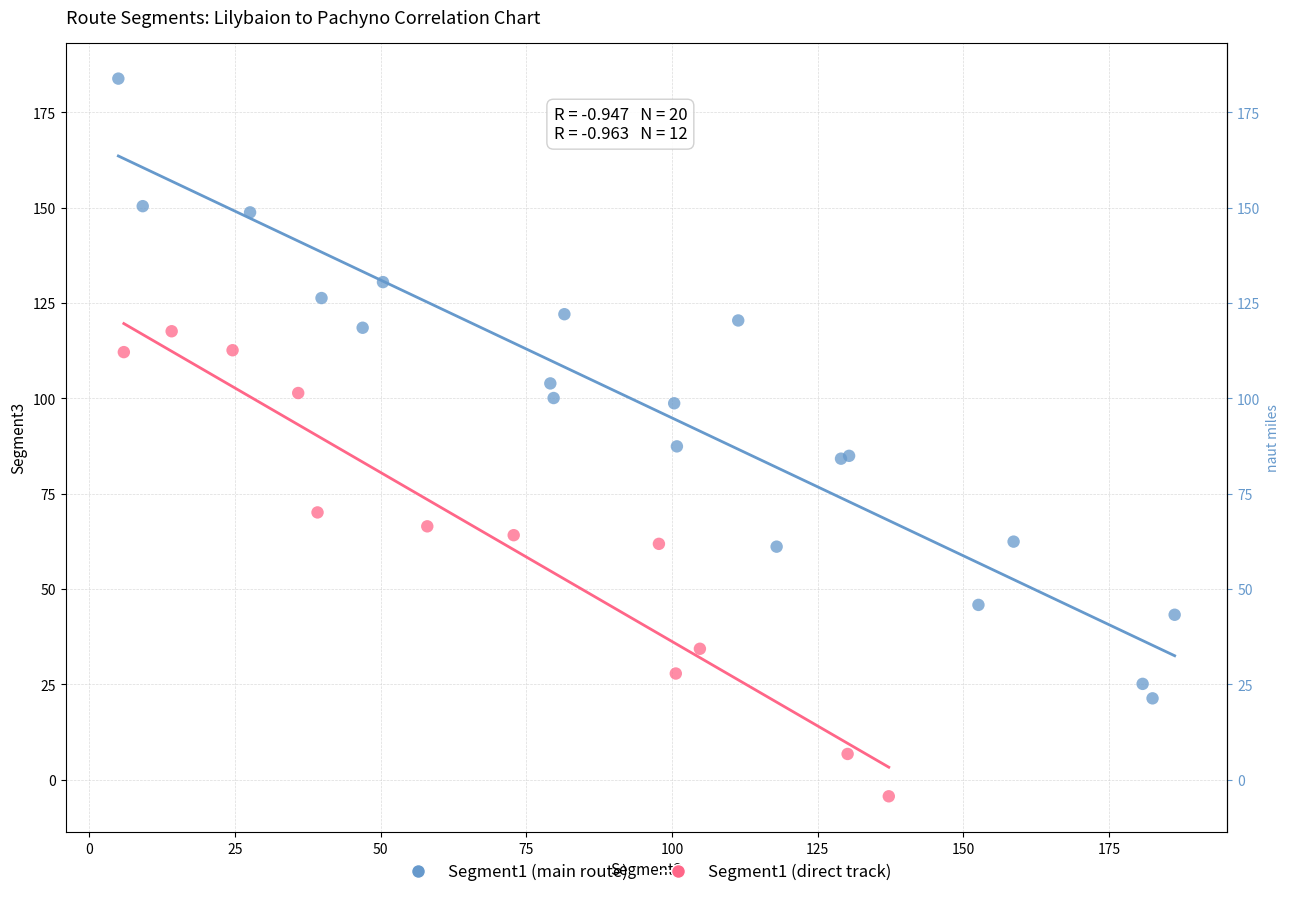

Which series has the largest Y range (max minus min)?

Segment1 (main route)